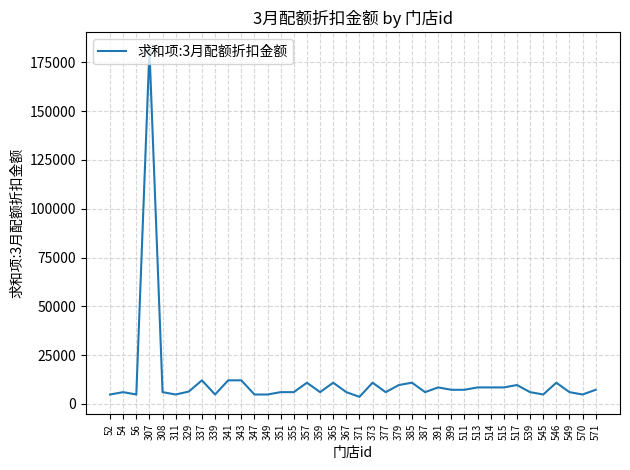

Approximately how many times larger is the value at 514 compared to 546?

0.8